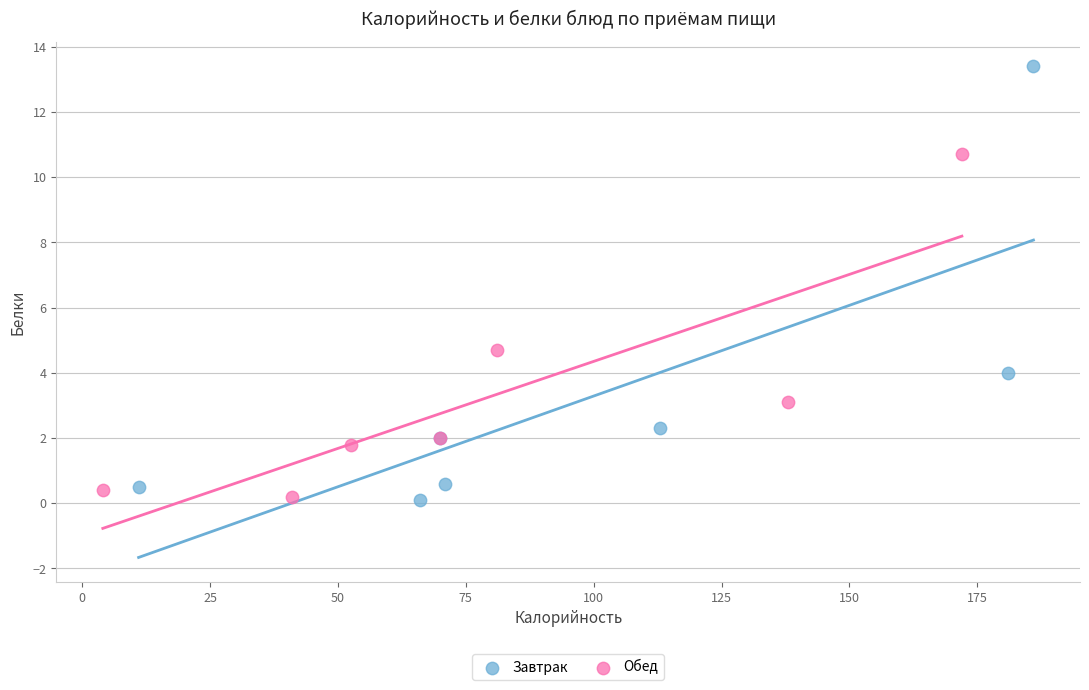

Which series has the largest Y range (max minus min)?

Завтрак